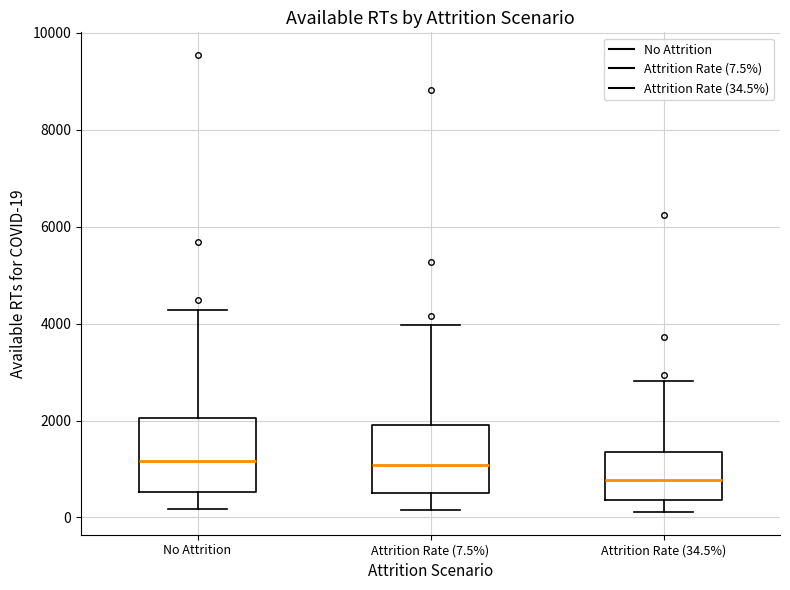

Where does the upper whisker of the box for Attrition Rate (7.5%) end on the y-axis? The values are not printed on the chart, so give them approximately, as read against the axis.

4000